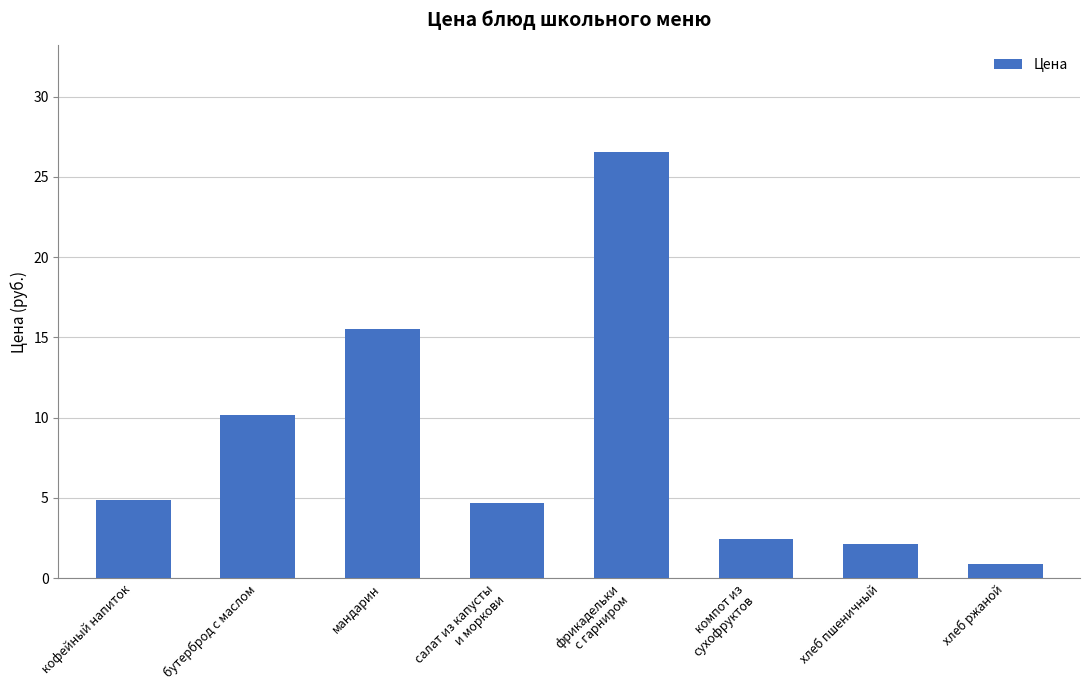

Reading right to left, transcribe all the data shown in this chart.

0.9	2.2	2.5	26.6	4.7	15.5	10.2	4.9